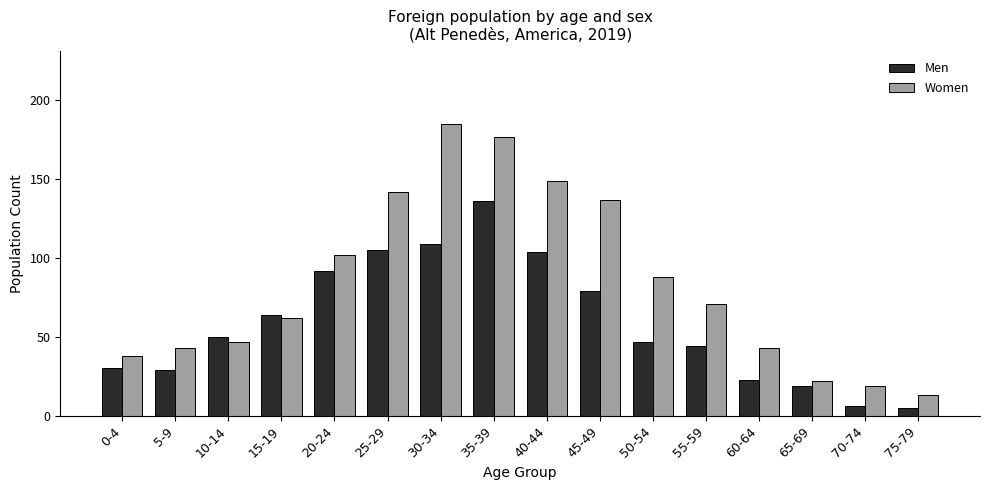

At which label is Women closest to 99?

20-24